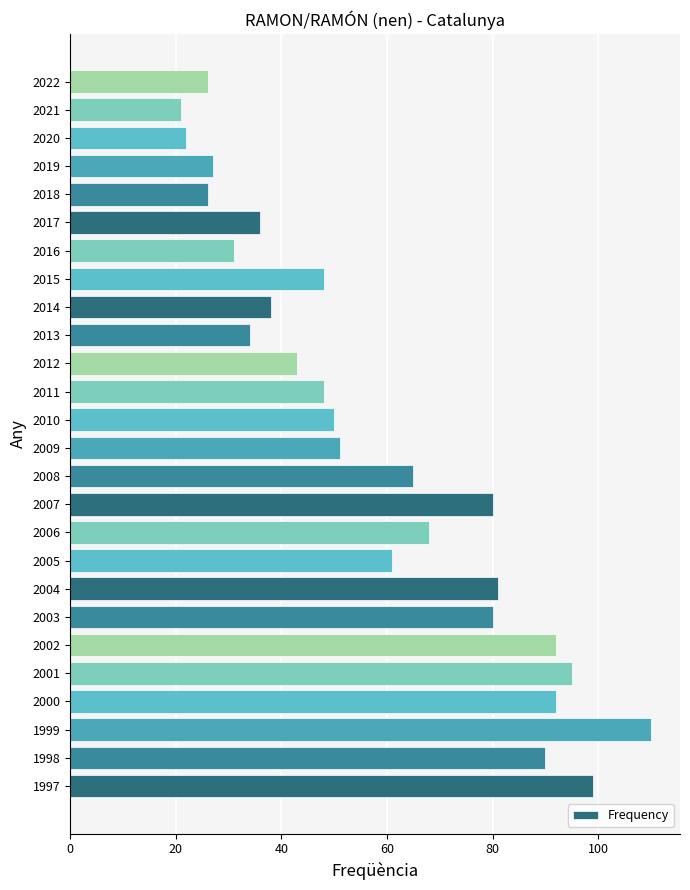

What is the approximate value at 2011?

48